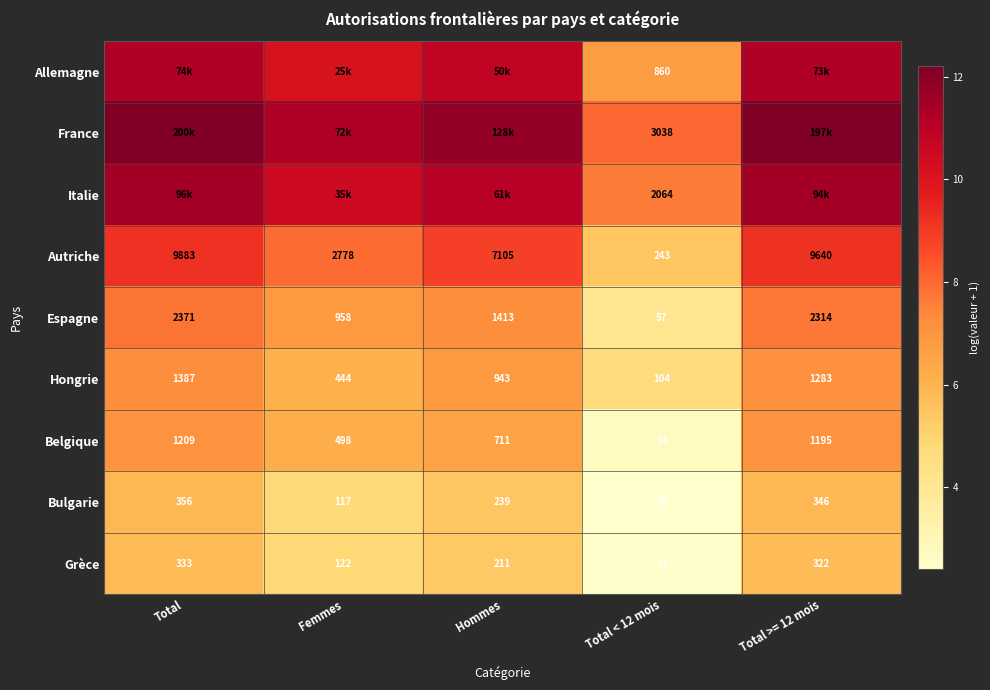

Is the value of Autriche at Femmes greater than the value of Espagne at Total >= 12 mois?

Yes